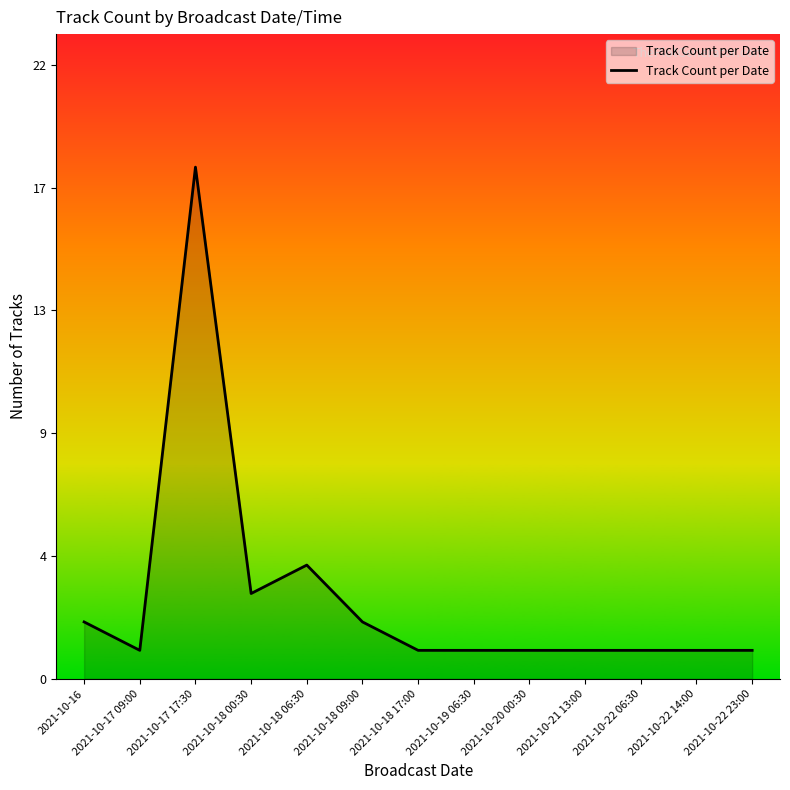

Does the chart display data point markers on the line(s)?

No